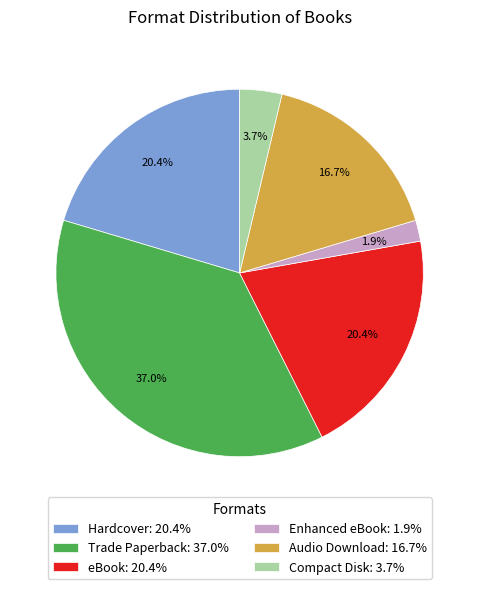

The Hardcover slice represents 20% of the pie. True or false?

True